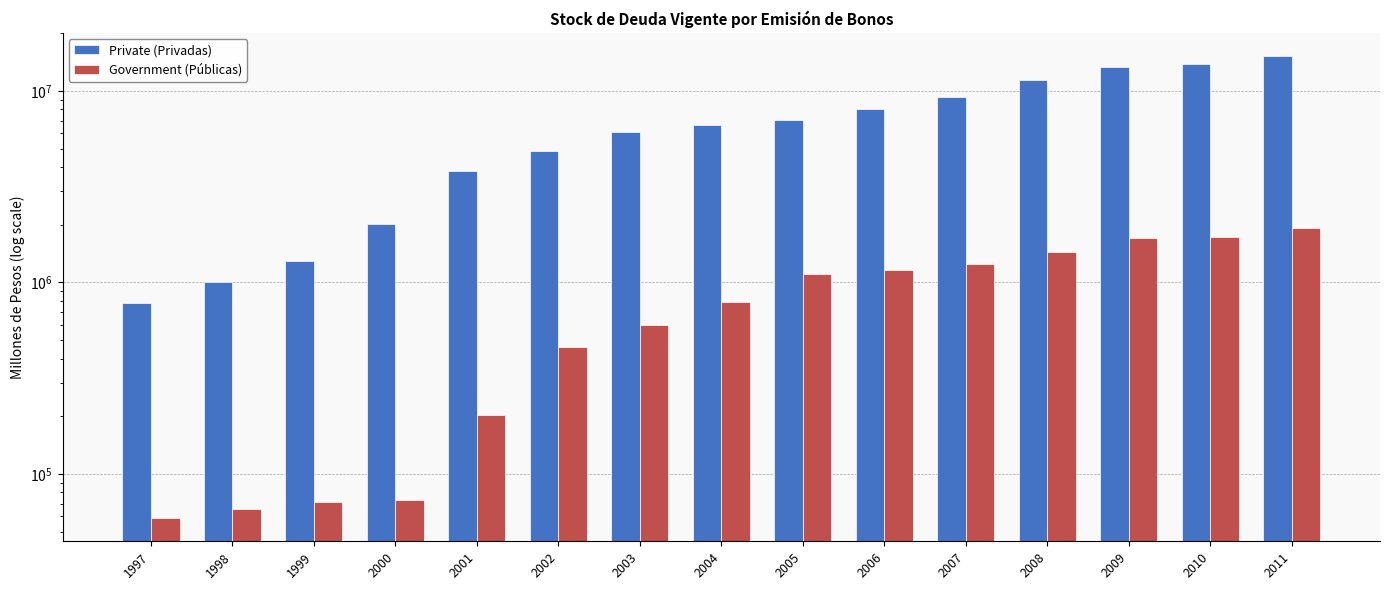

How many values in the Private (Privadas) series exceed 6668071?

7